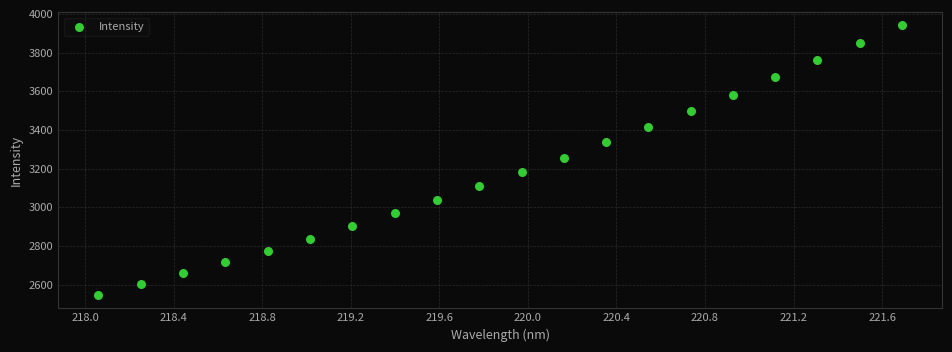

What is the range of Y values (max minus min)?

1393.9